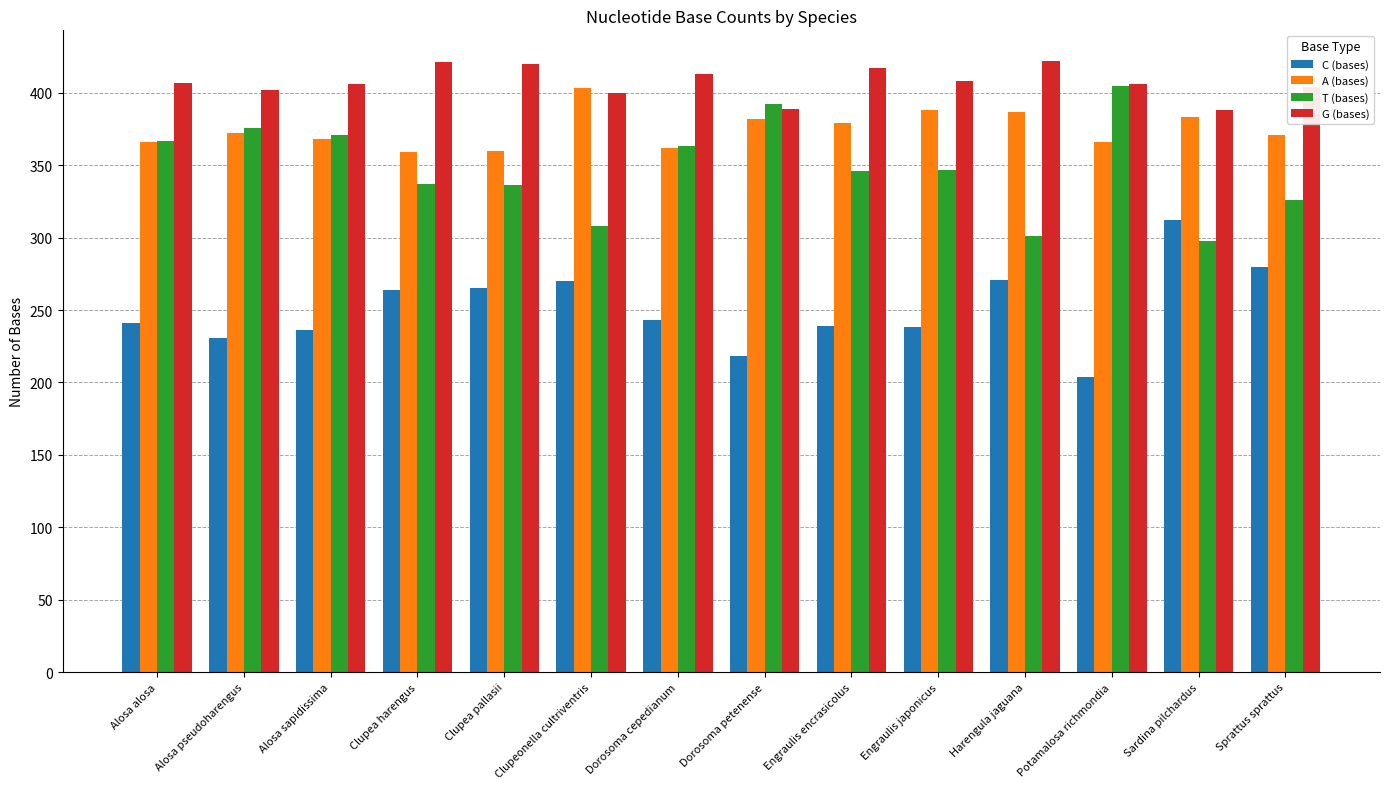

Is the value of T (bases) at Clupea pallasii greater than the value of G (bases) at Dorosoma cepedianum?

No